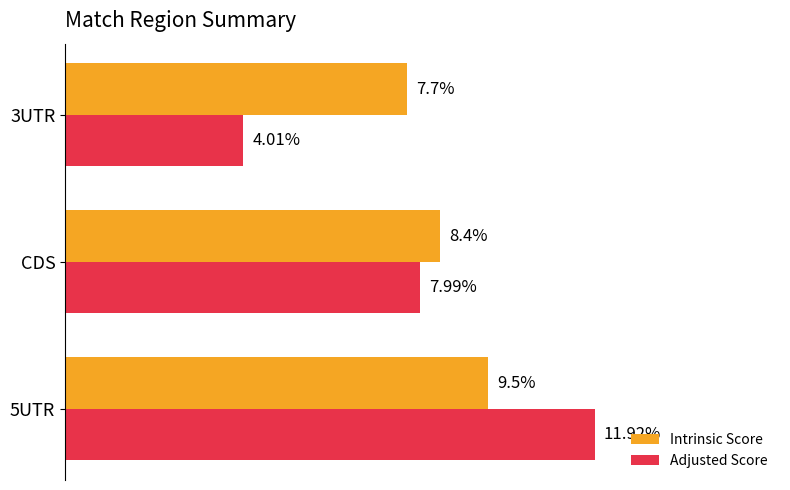

At which category is the sum across all series the highest?

5UTR